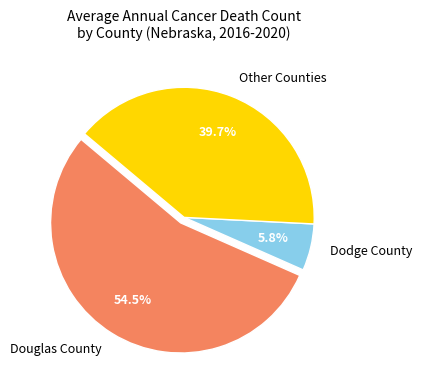

Count the number of slices in the pie.

3